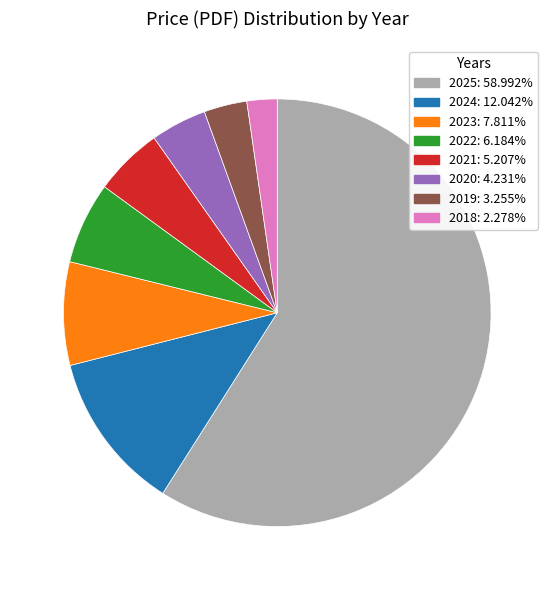

Does any single category account for the majority?

Yes